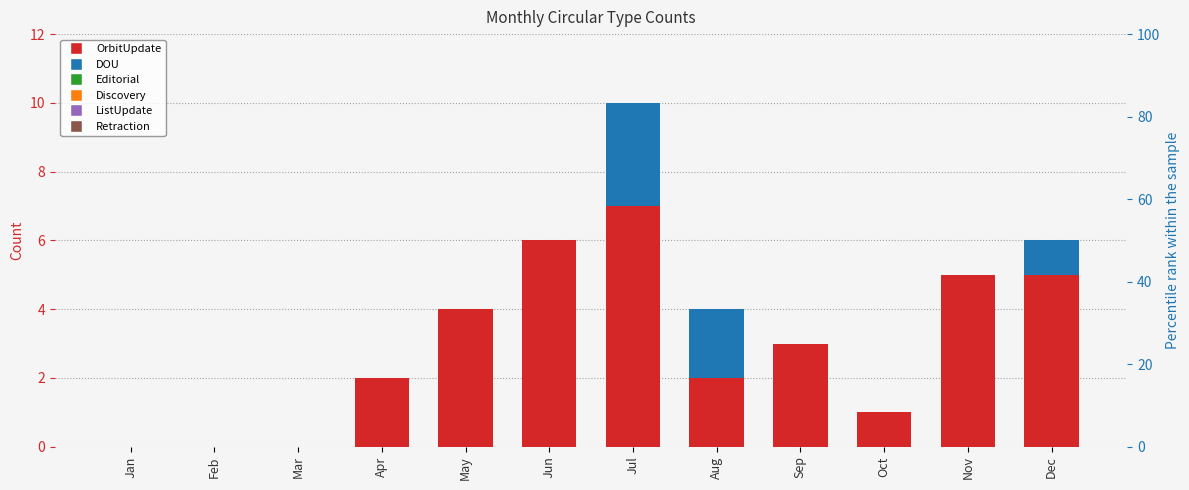

Is the value of Editorial at Sep greater than the value of DOU at Jun?

No